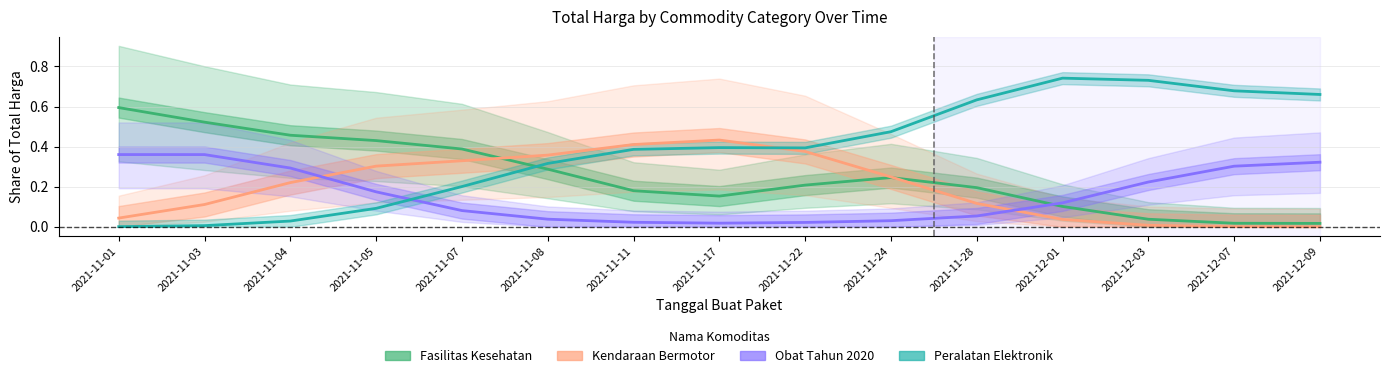

At which category does the chart reach its minimum across all series?

2021-12-09